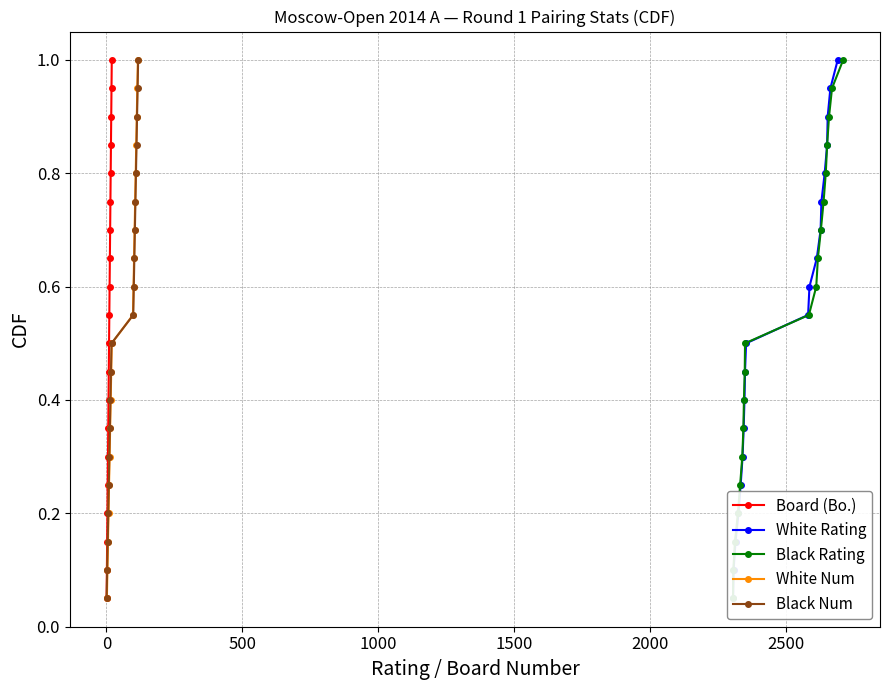

What is the value of the White Rating point at the 10th from the left?

0.5